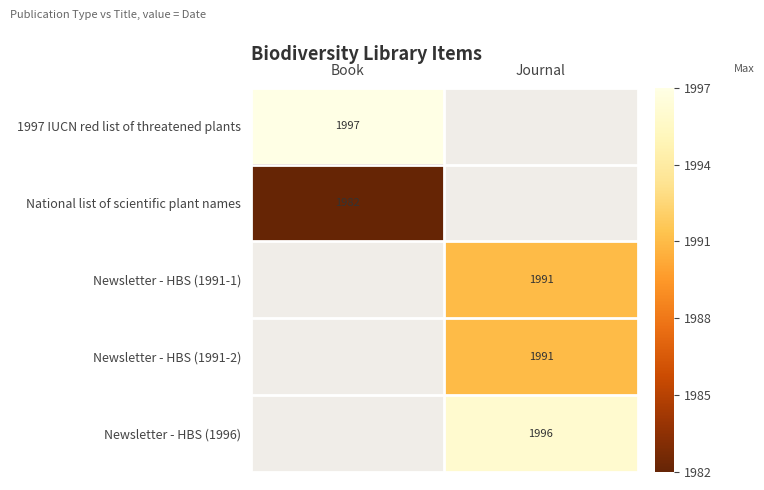

What is the spread (max minus min) of values at Book?

15.0